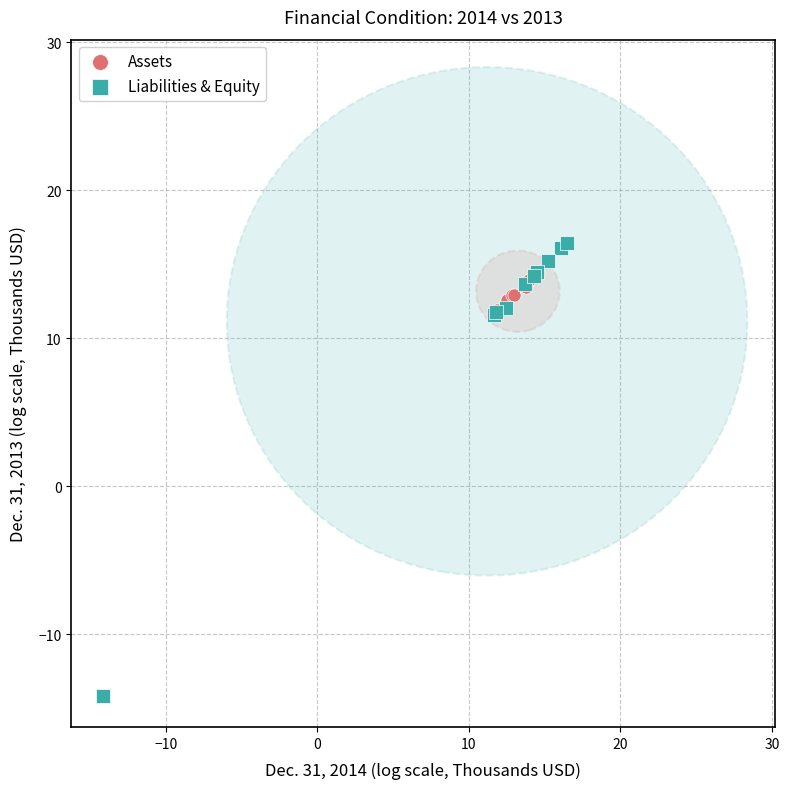

Which series reaches the minimum Y coordinate?

Liabilities & Equity